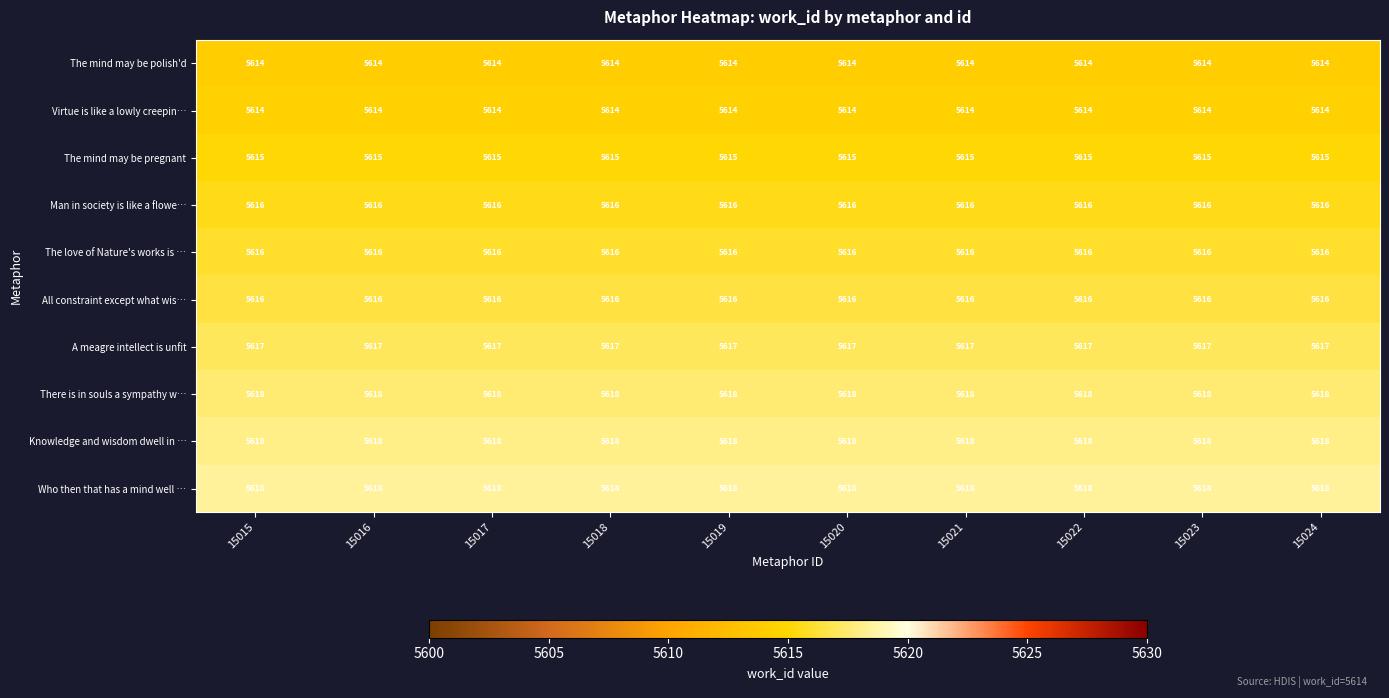

What is the sum of the All constraint except what wis… values at 15018 and 15017?

11232